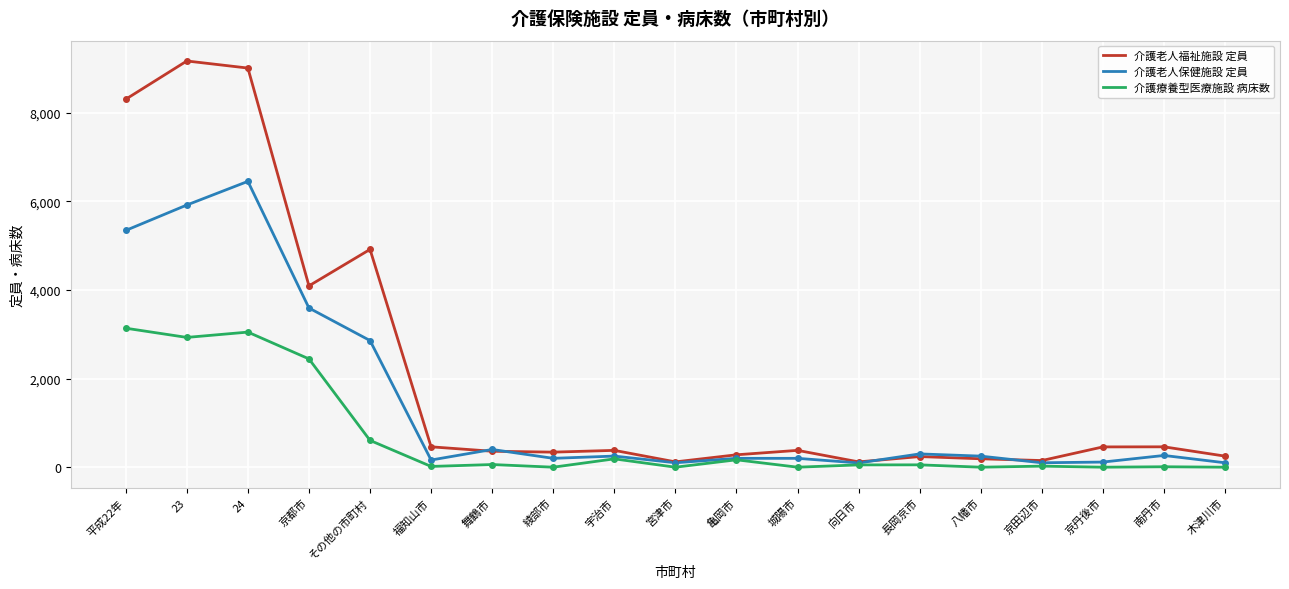

Rank the series by their average value, from lowest to highest.

介護療養型医療施設 病床数, 介護老人保健施設 定員, 介護老人福祉施設 定員